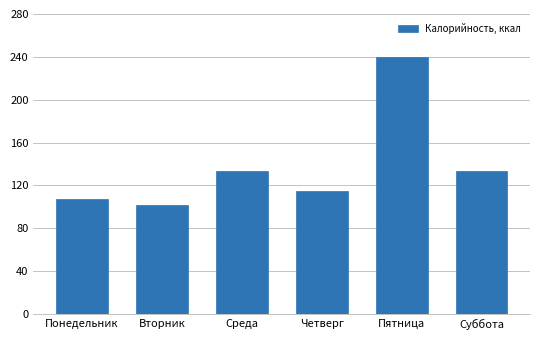

What is the average value?

138